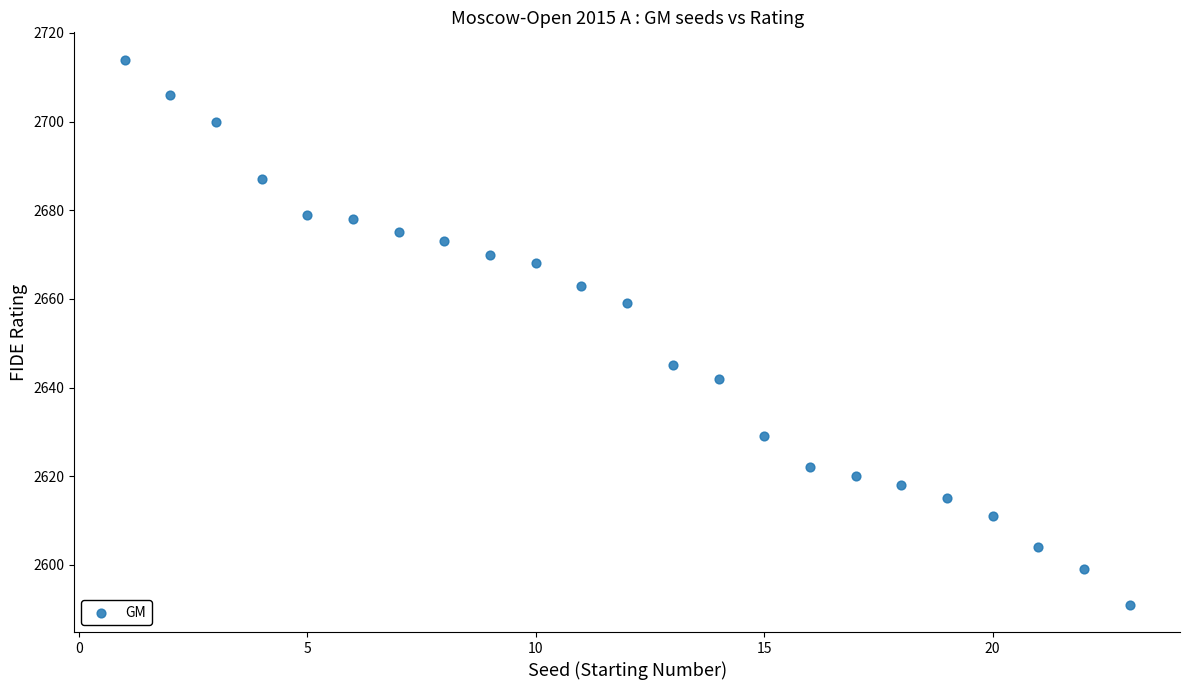

What is the range of X values (max minus min)?

22